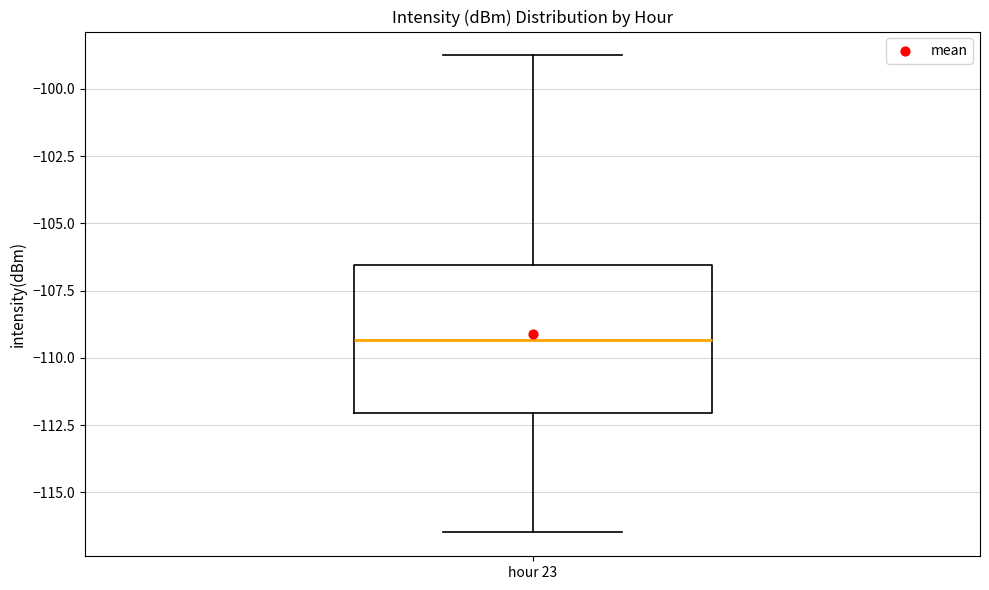

Where does the median line of the box for hour 23 sit on the y-axis? The values are not printed on the chart, so give them approximately, as read against the axis.

-109.5